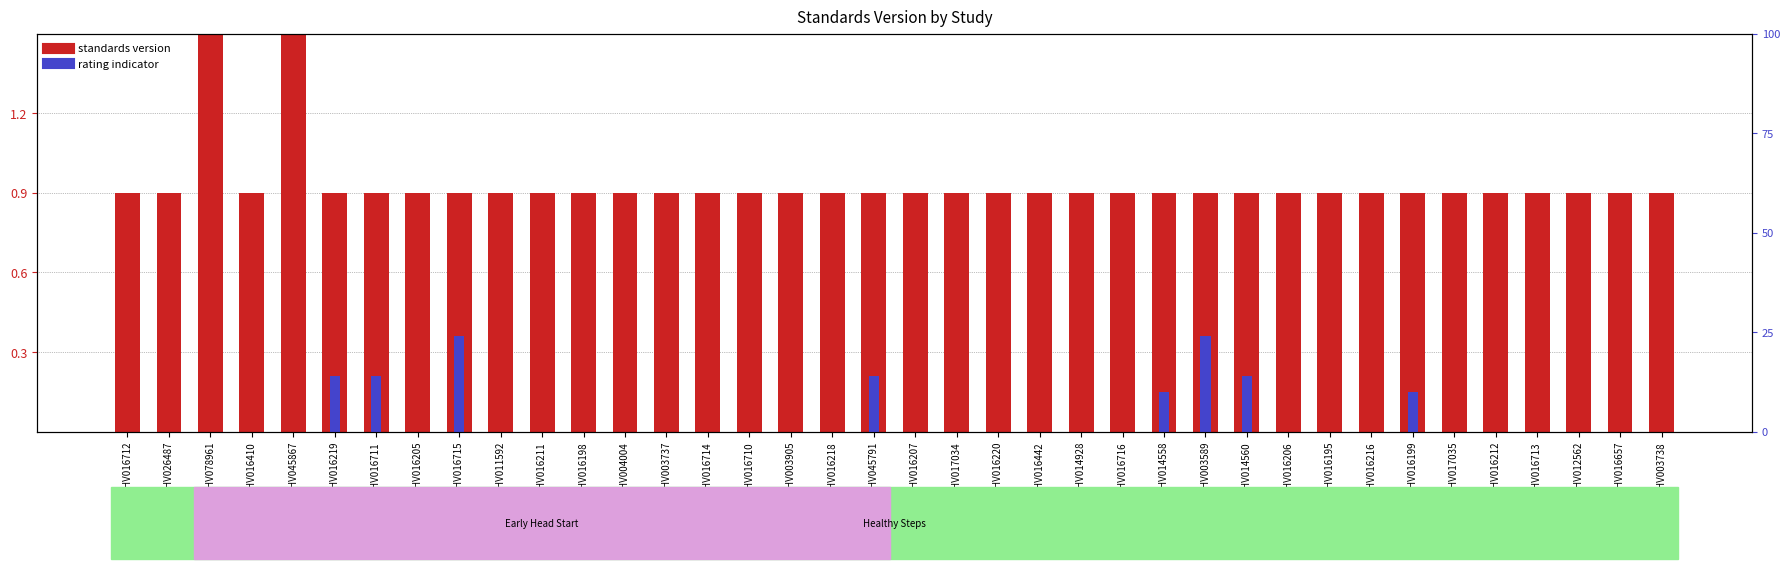

How many bars are there in each group?

2